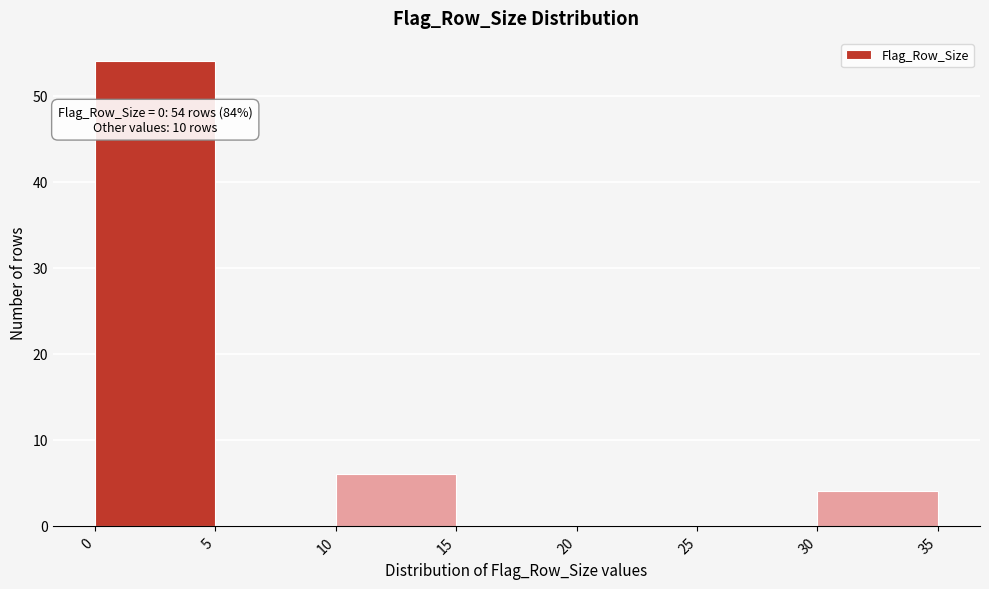

Which range on the x-axis has the tallest bar?

0 to 5